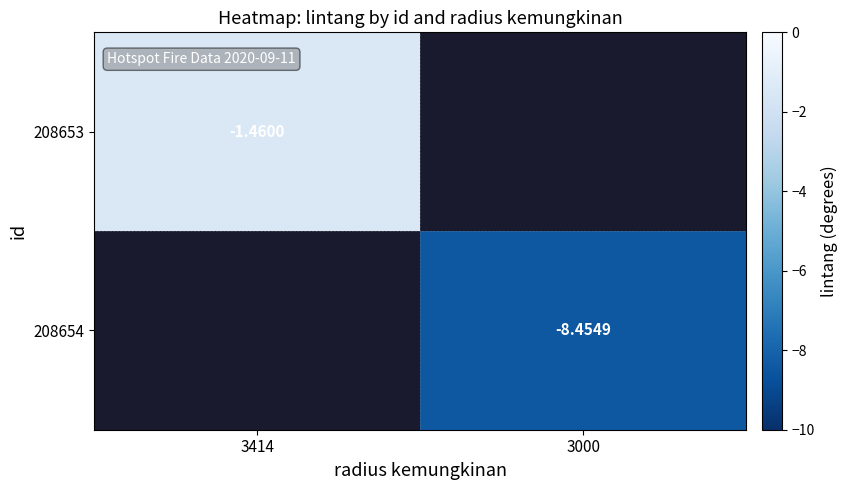

What is the maximum value shown in the chart?

-1.5